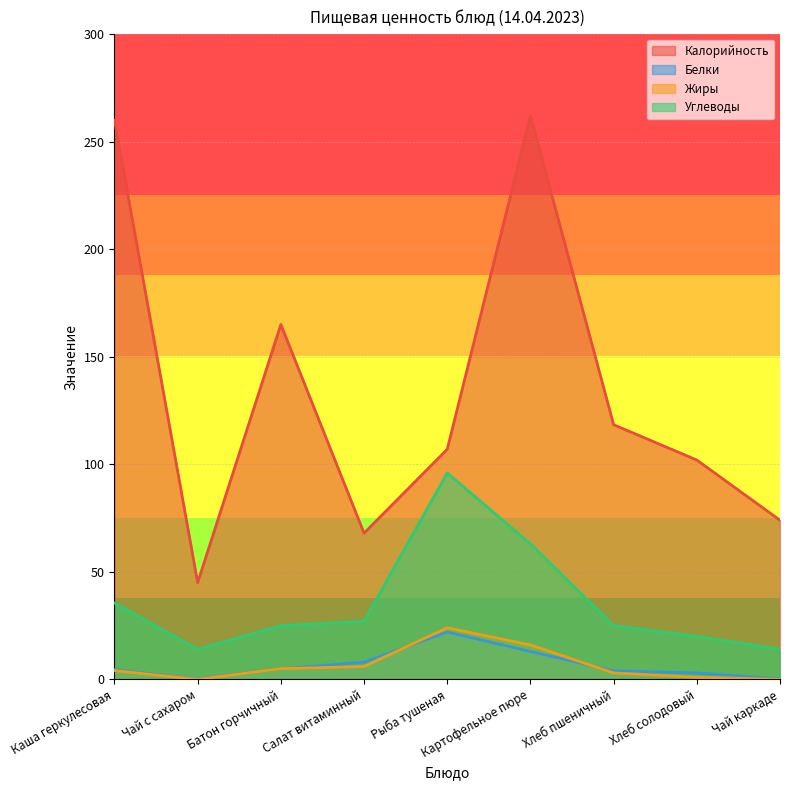

What is the label of the 2nd point from the left?

Чай с сахаром